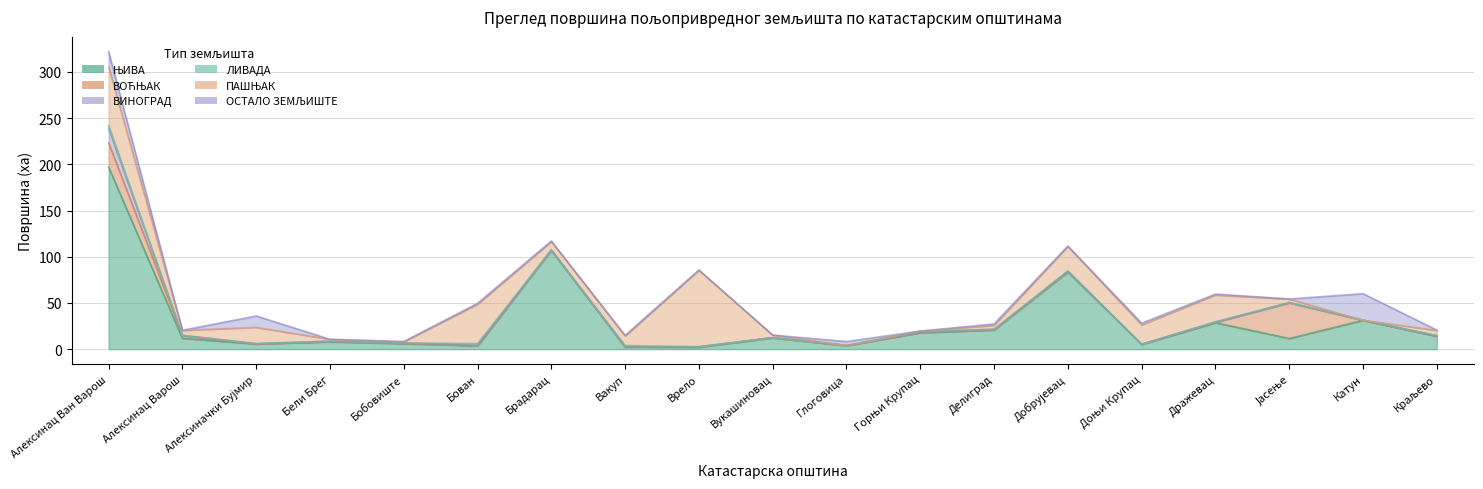

At which category is the sum across all series the highest?

Алексинац Ван Варош